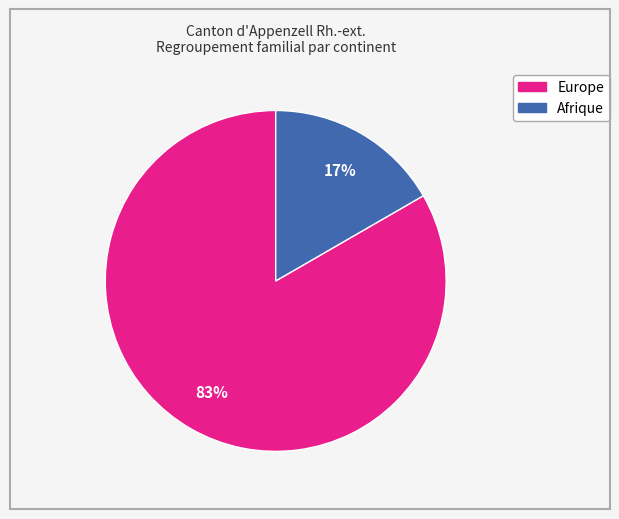

How many segments does this pie chart have?

2